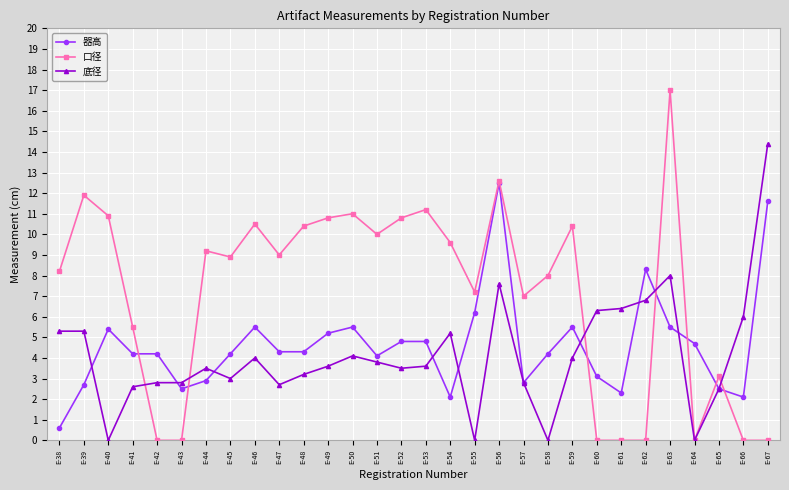

How many lines are shown in the chart?

3